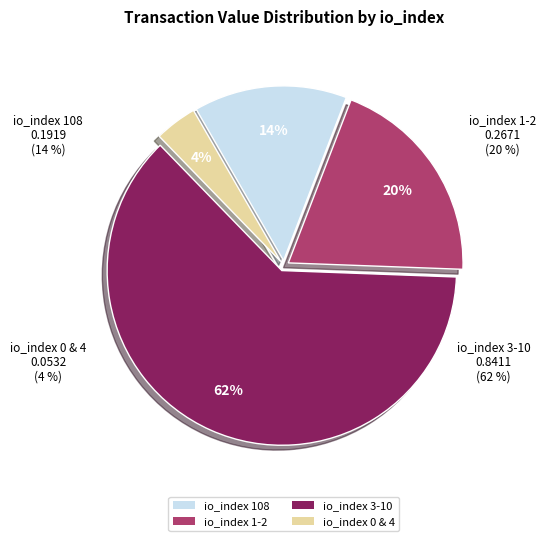

Does io_index 2 represent more than half of the total?

No